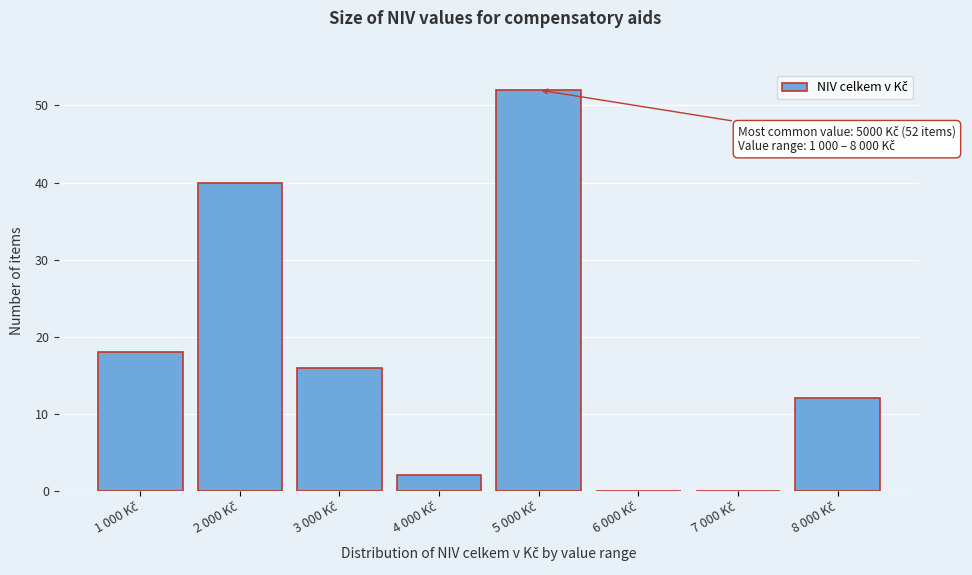

What is the sum of all values?

140